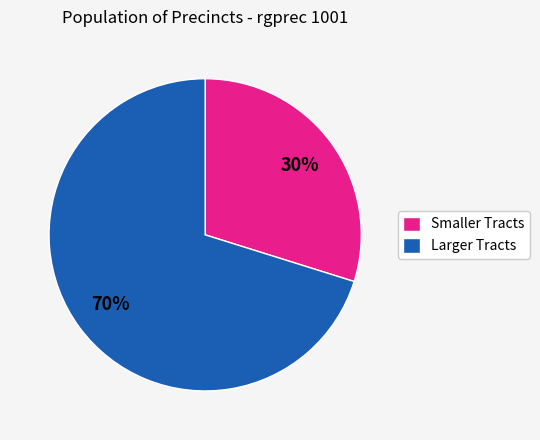

Between Larger Tracts and Smaller Tracts, which is larger?

Larger Tracts